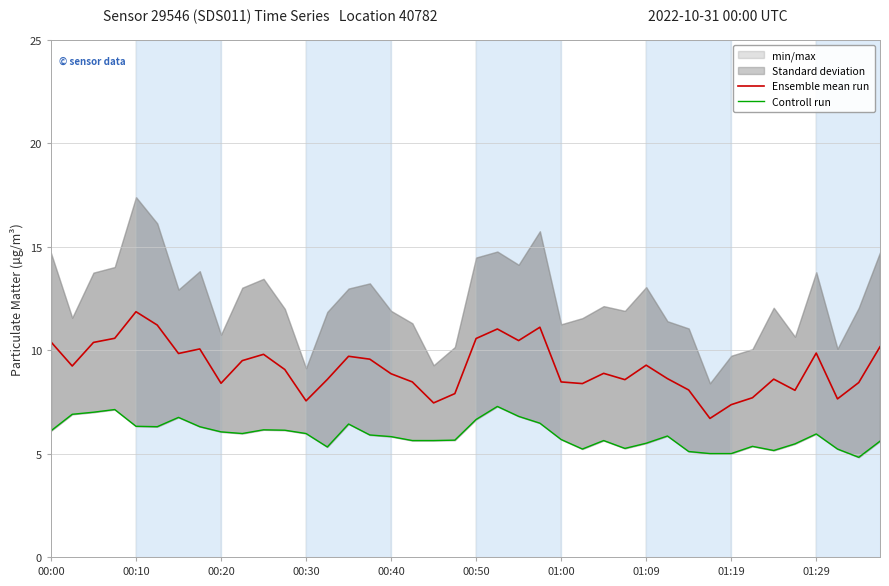

The Ensemble mean run series shows 2.9 at 29. True or false?

False